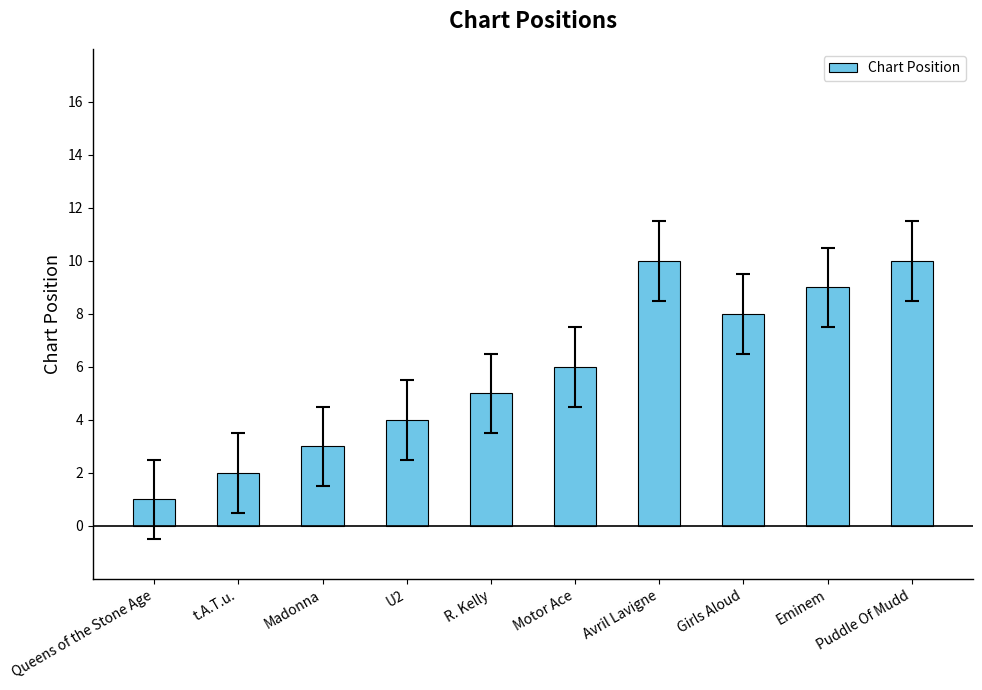

How many values are between 3 and 9?

6